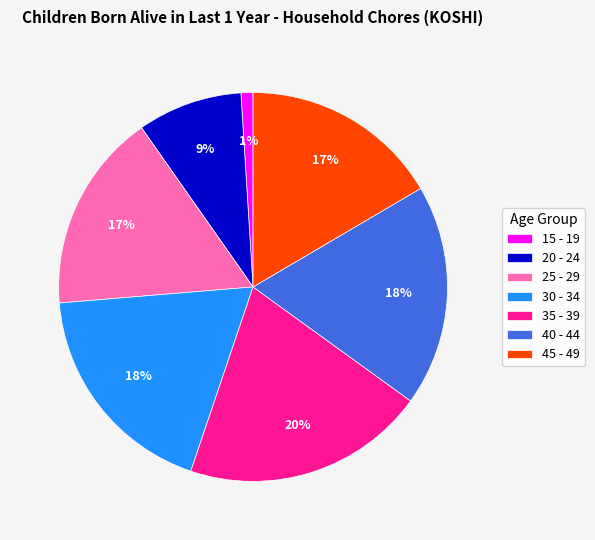

Between 30 - 34 and 15 - 19, which is larger?

30 - 34